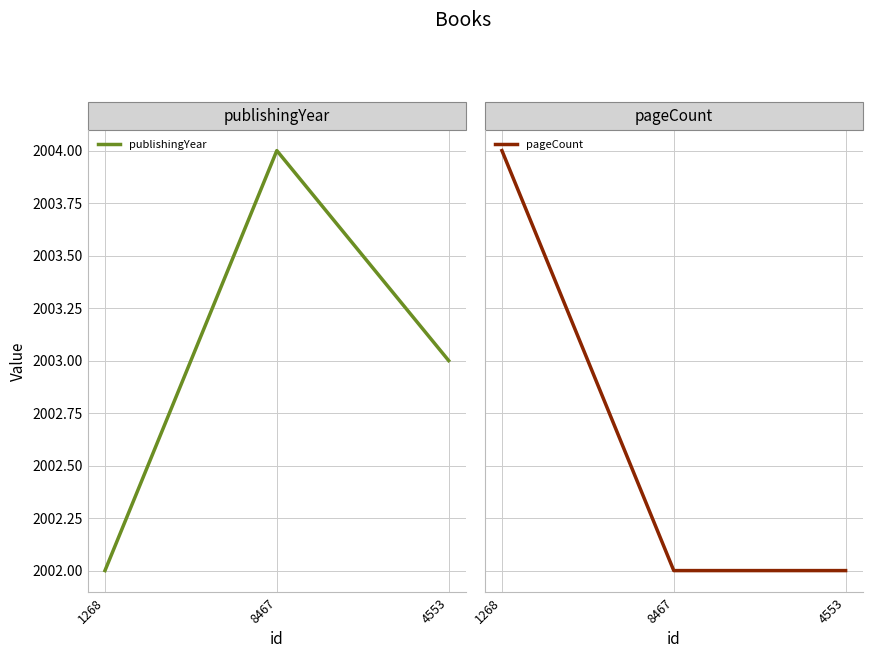

What is the label of the 1st point from the left?

1268